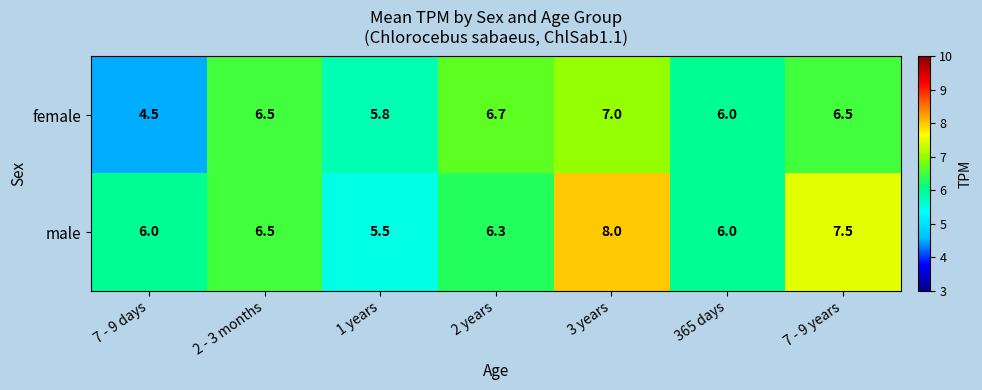

Reading right to left, what are all the values shown in this chart?

female: 7 - 9 years=6.5	365 days=6.0	3 years=7.0	2 years=6.7	1 years=5.8	2 - 3 months=6.5	7 - 9 days=4.5
male: 7 - 9 years=7.5	365 days=6.0	3 years=8.0	2 years=6.3	1 years=5.5	2 - 3 months=6.5	7 - 9 days=6.0